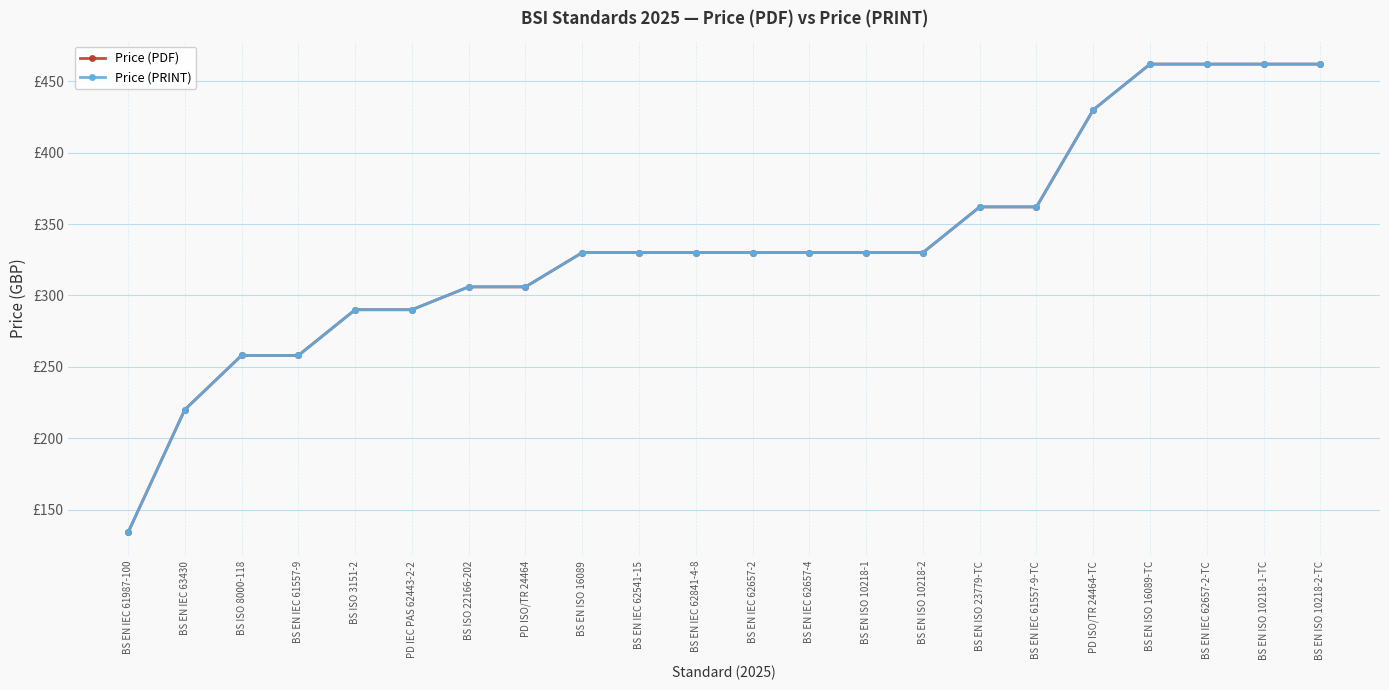

Is this an area chart (filled region under the line)?

No